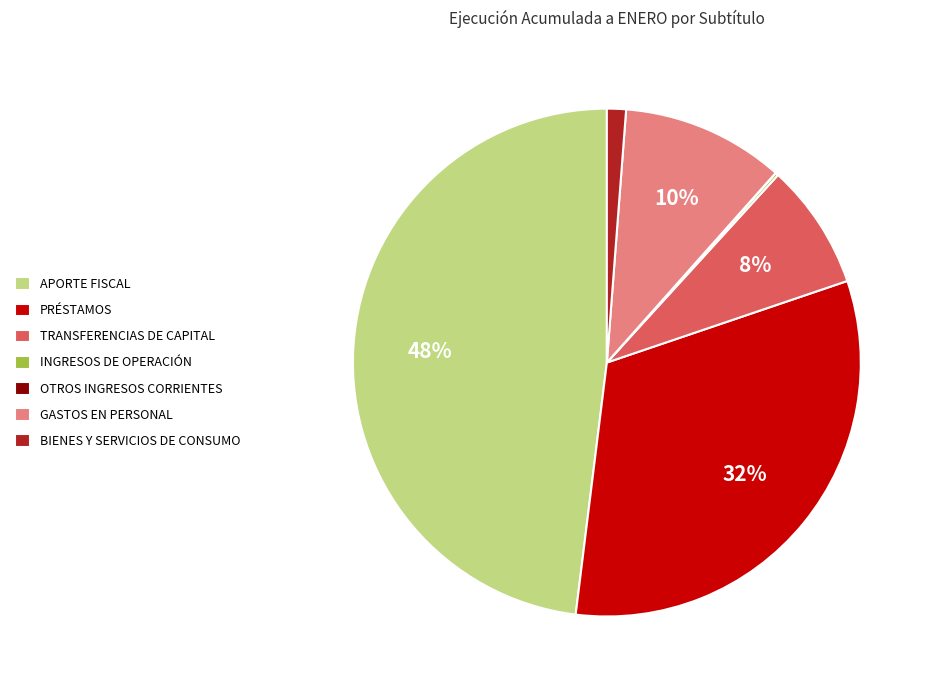

Does APORTE FISCAL represent more than half of the total?

No